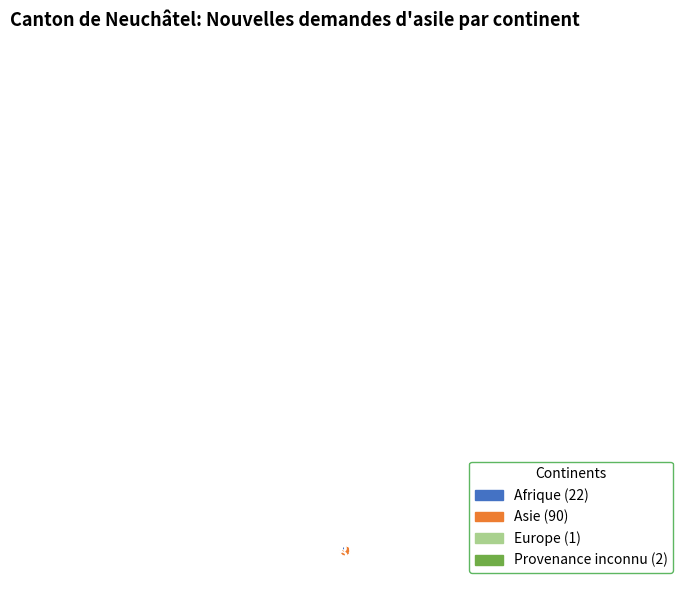

To the nearest percent, what is the difference between the largest and smallest slice percentages?

77%